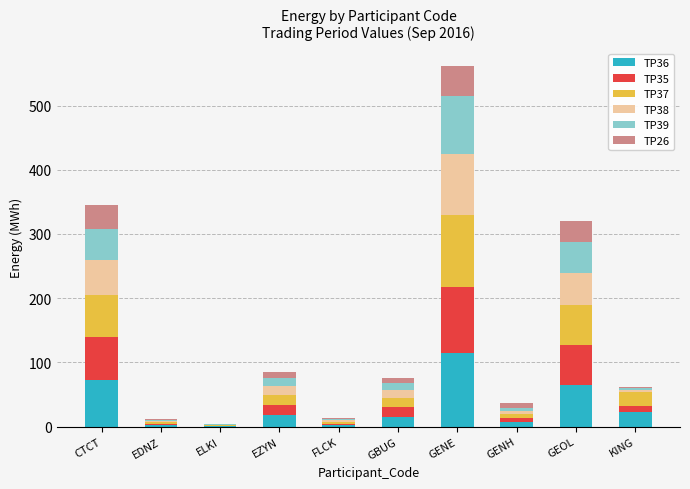

Which category has the highest value in the TP36 series?

GENE